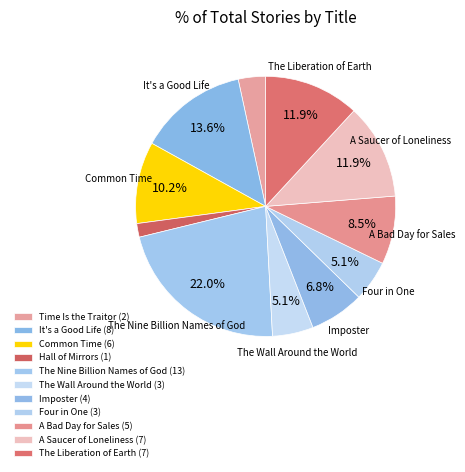

Rank the categories by value from highest to lowest.

The Nine Billion Names of God, It's a Good Life, A Saucer of Loneliness, The Liberation of Earth, Common Time, A Bad Day for Sales, Imposter, The Wall Around the World, Four in One, Time Is the Traitor, Hall of Mirrors